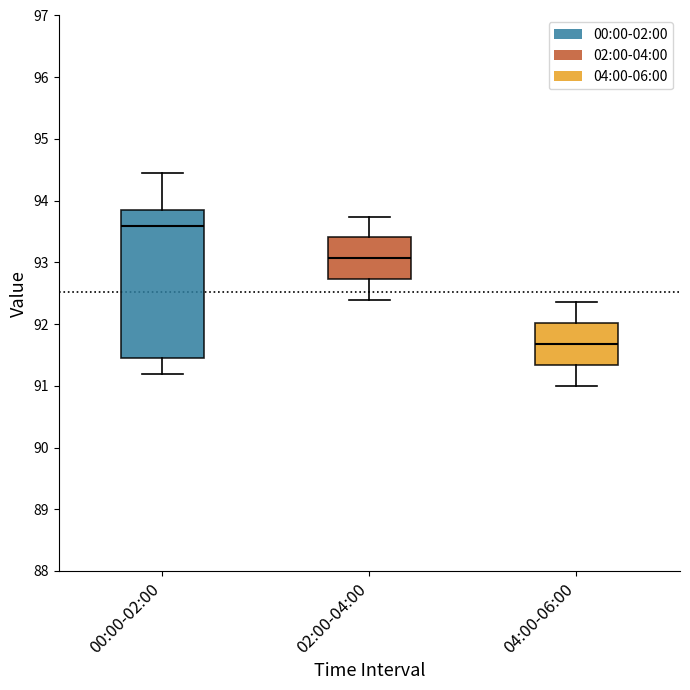

Where does the median line of the box for 02:00-04:00 sit on the y-axis? The values are not printed on the chart, so give them approximately, as read against the axis.

93.1